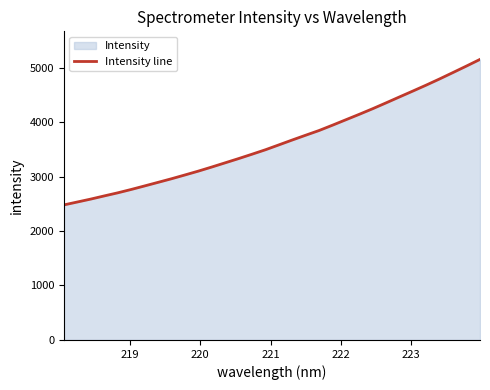

What is the difference between the maximum and minimum values?

2670.5